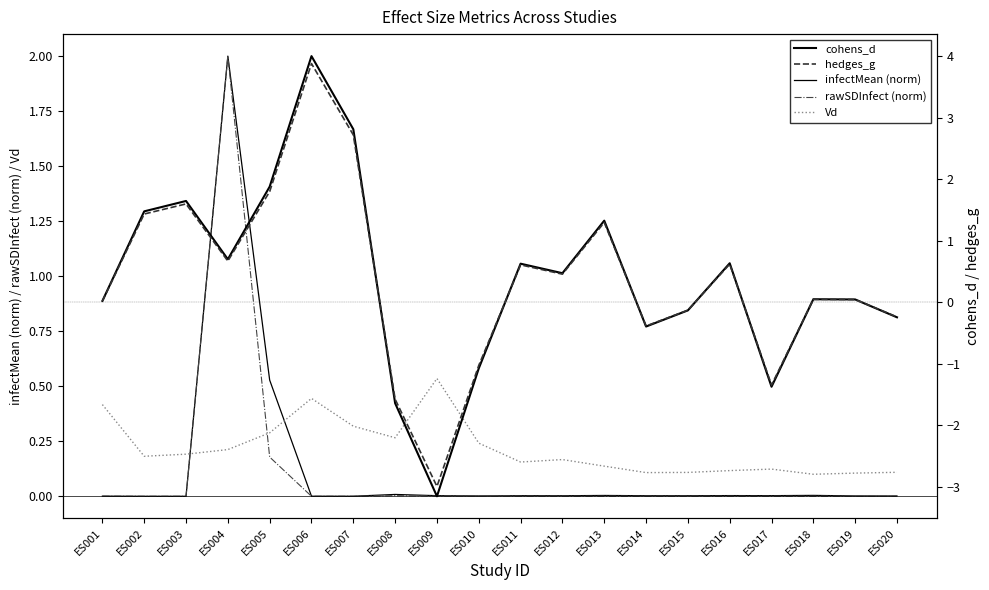

Does the chart have visible grid lines?

No